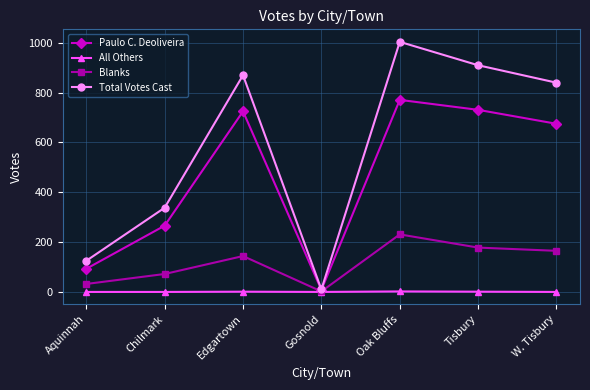

True or false: Blanks has more than 0 points higher than both neighbors.

True